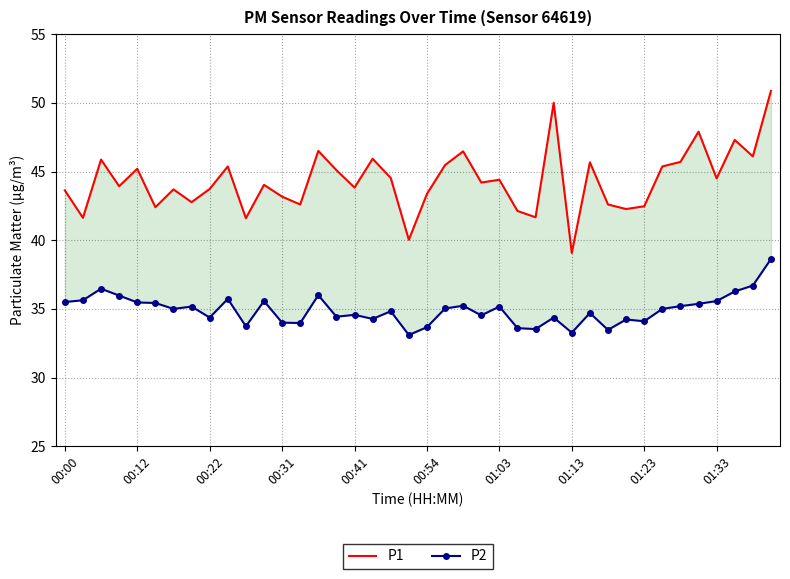

What is the difference between the maximum and second lowest values in the P1 series?

10.8